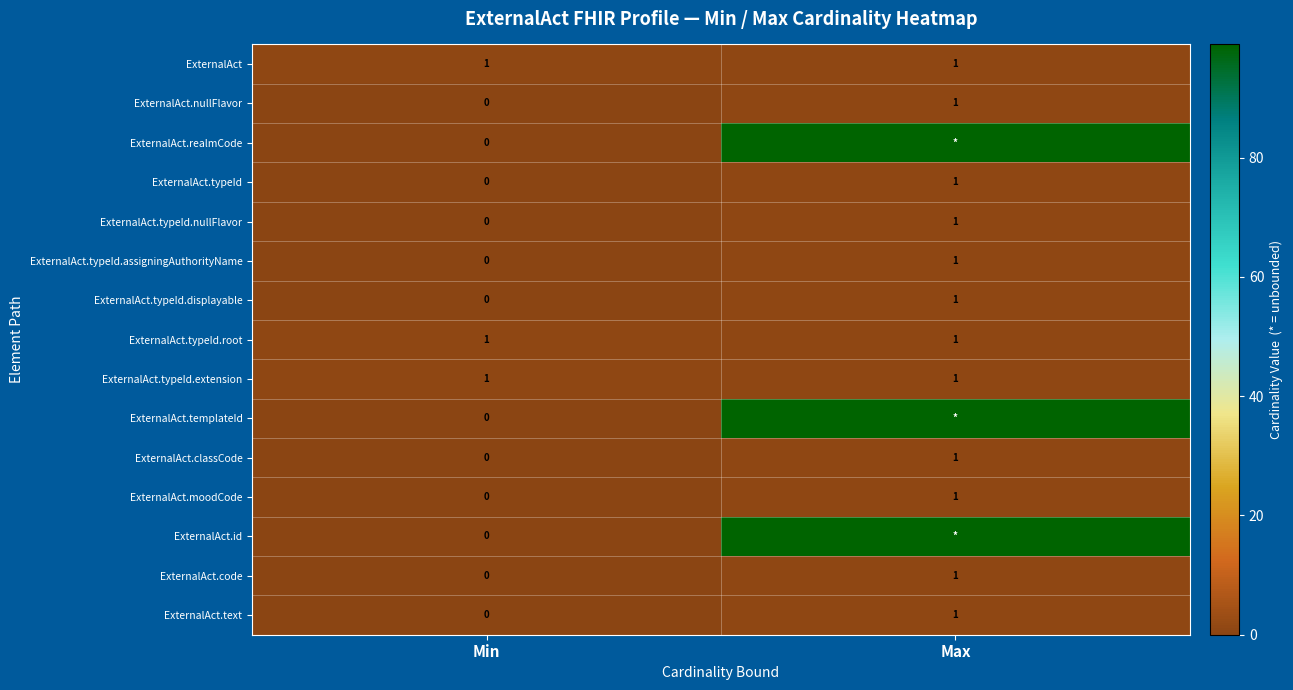

The ExternalAct.typeId series shows 0 at Min. True or false?

True